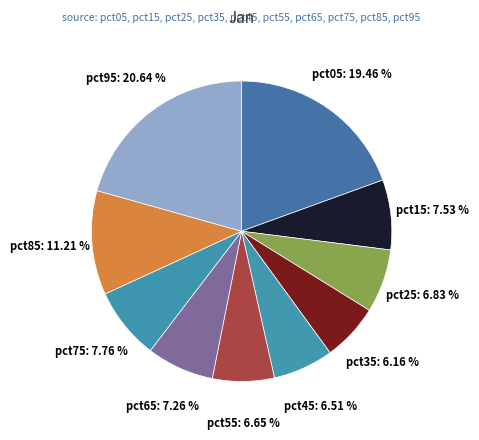

Which slice is the largest?

pct95